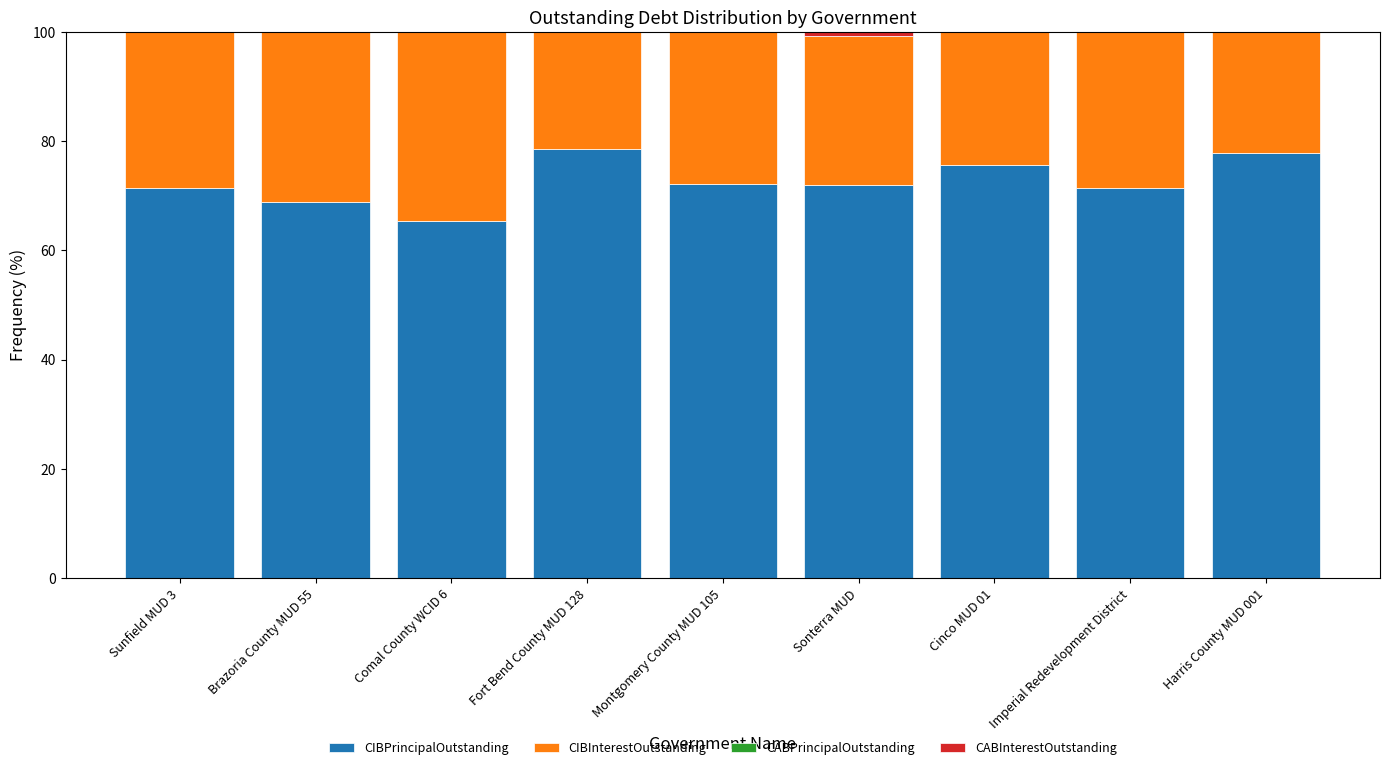

What is the highest value of the CIBPrincipalOutstanding series?

78.5